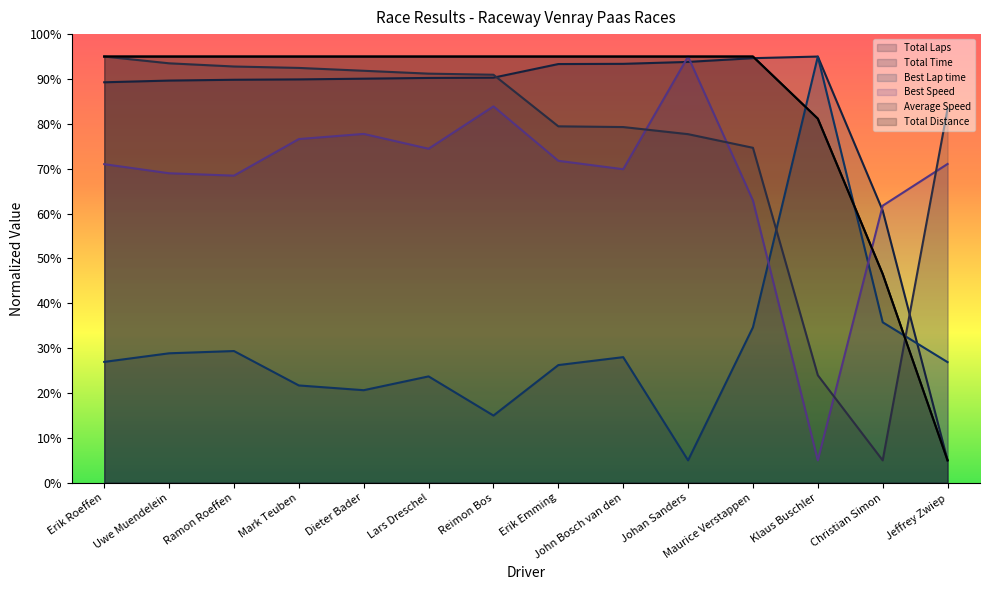

What is the difference between the maximum and minimum values in the Average Speed series?

90.0